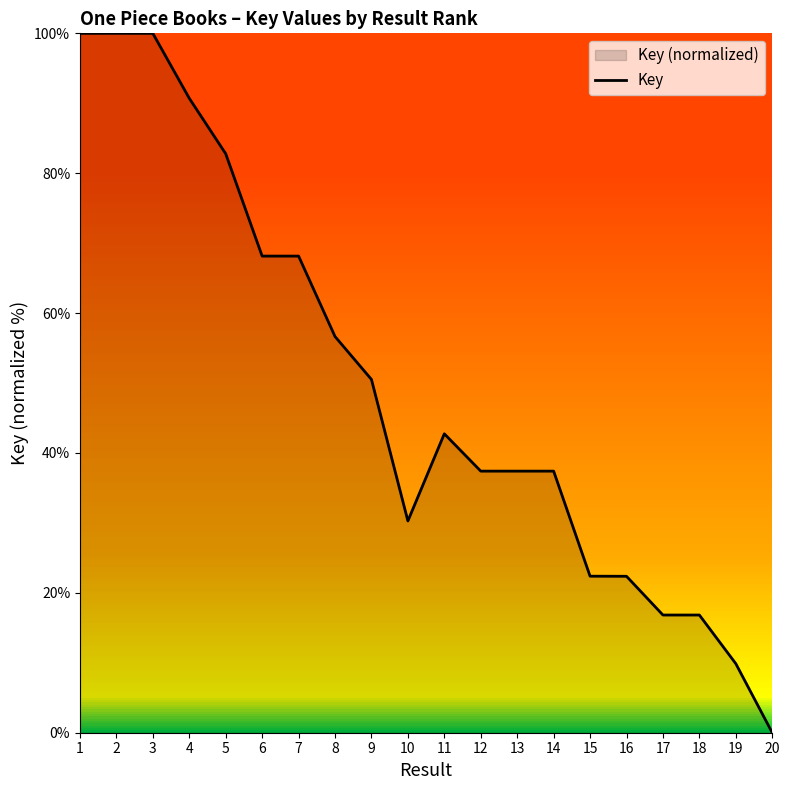

Reading right to left, what are all the values shown in this chart?

0.0	9.9	16.8	16.8	22.4	22.4	37.4	37.4	37.4	42.7	30.3	50.5	56.6	68.1	68.1	82.8	90.7	100.0	100.0	100.0